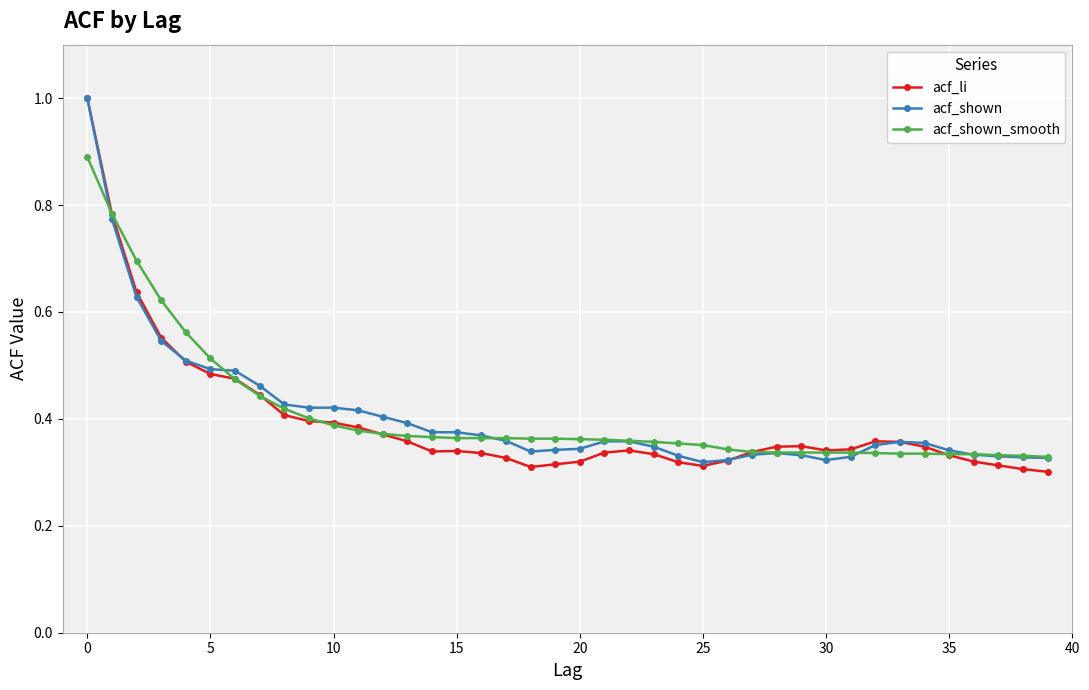

At how many categories does at least one series exceed 0?

40